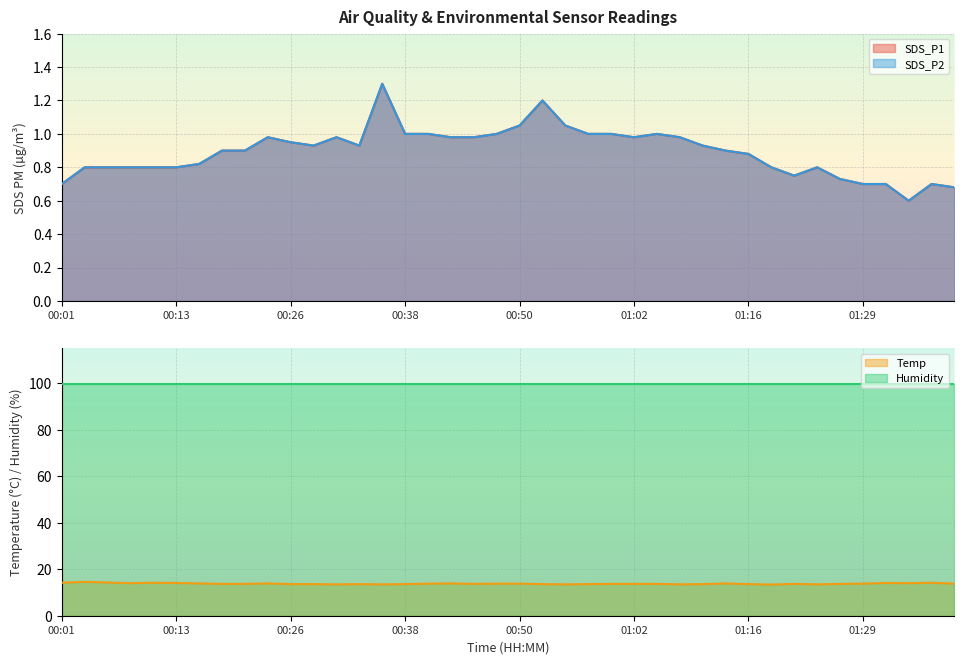

The value of Temp at 00:01 is 14.2. True or false?

True